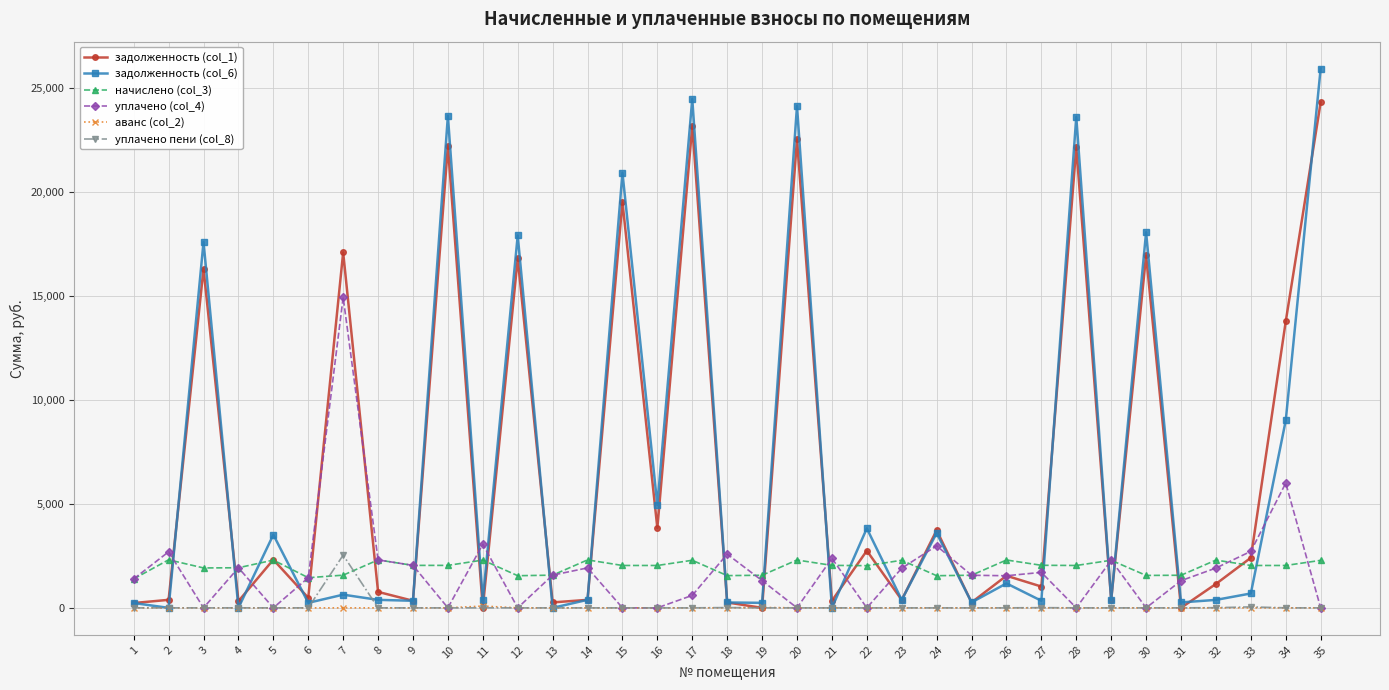

What is the spread (max minus min) of values at 35?

25931.8